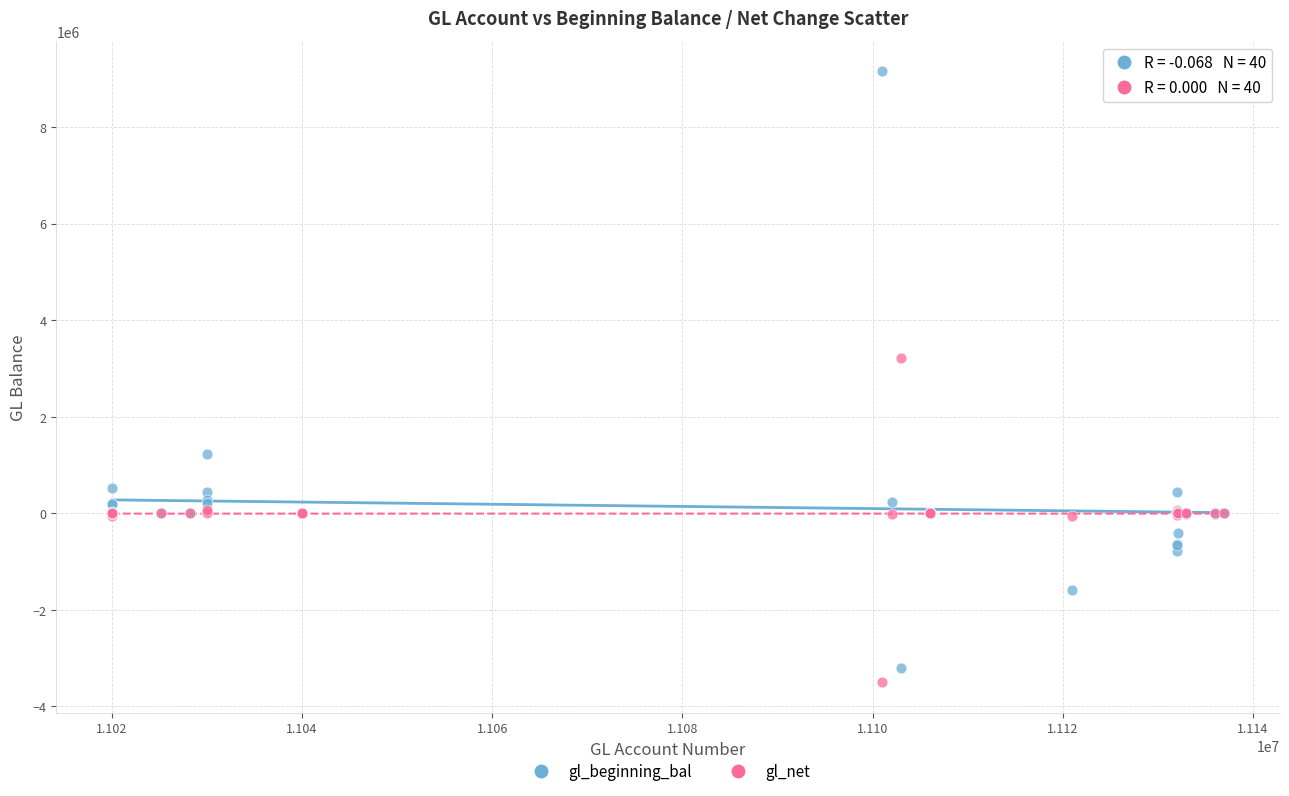

Which series has the largest Y range (max minus min)?

gl_beginning_bal